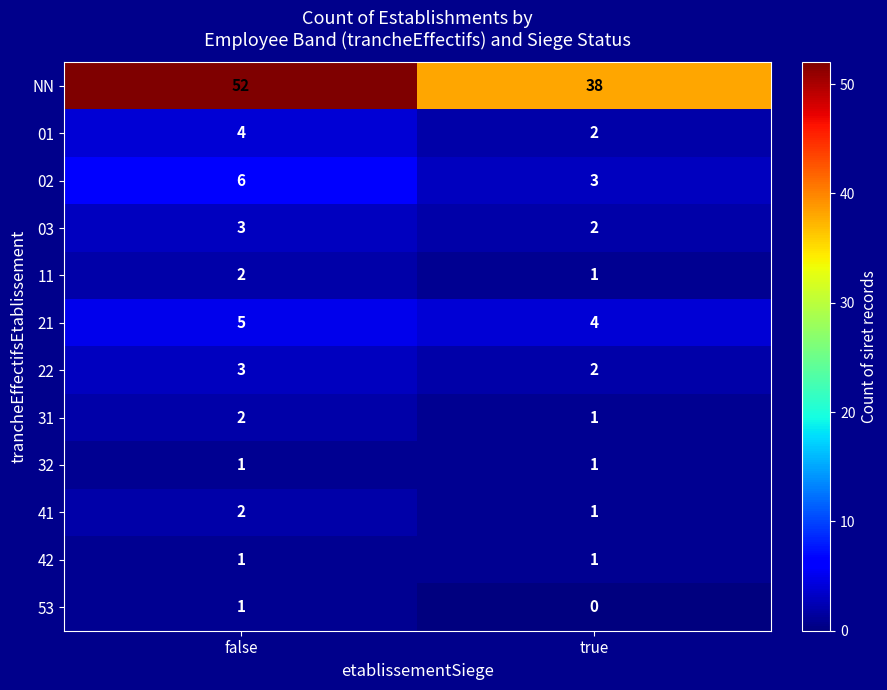

The value of 02 at true is 3. True or false?

True